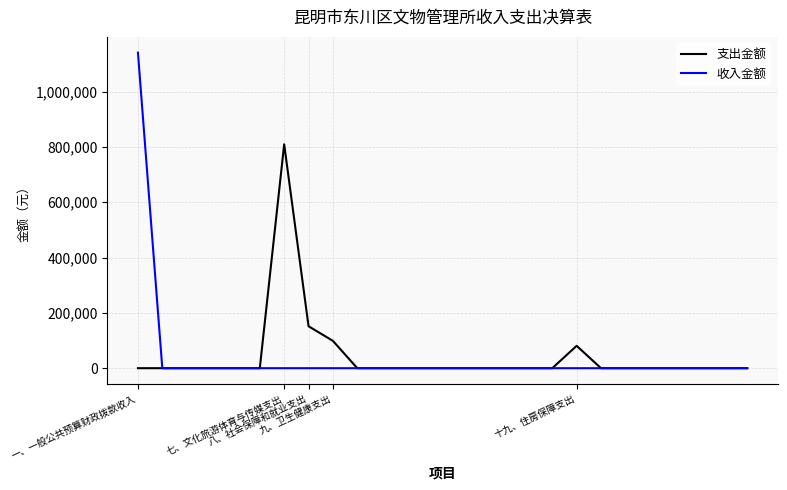

Which series has the largest range (max minus min)?

收入金额